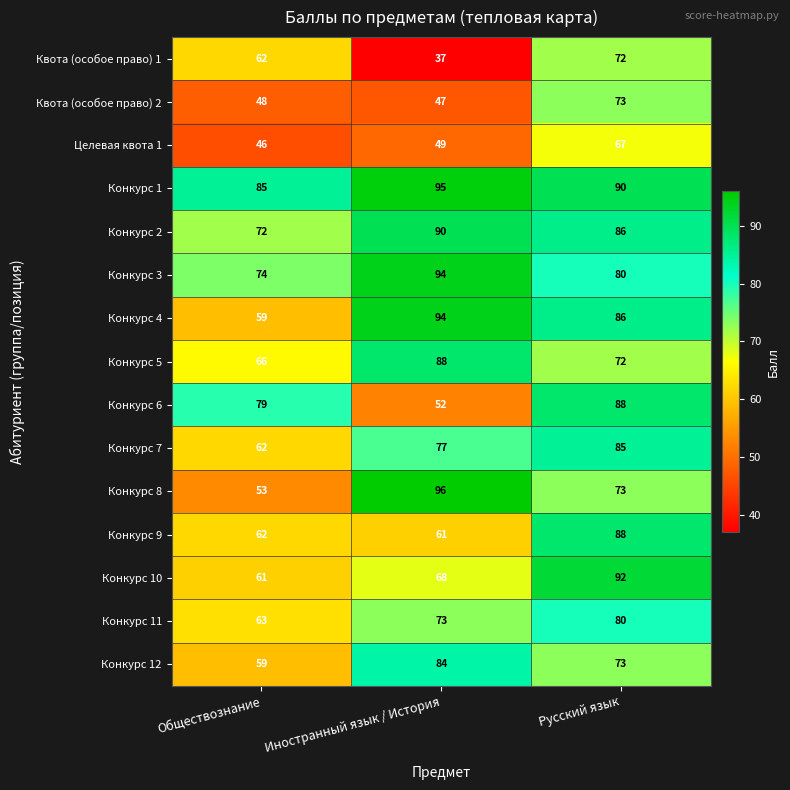

The value of Конкурс 3 at Иностранный язык / История is 94. True or false?

True